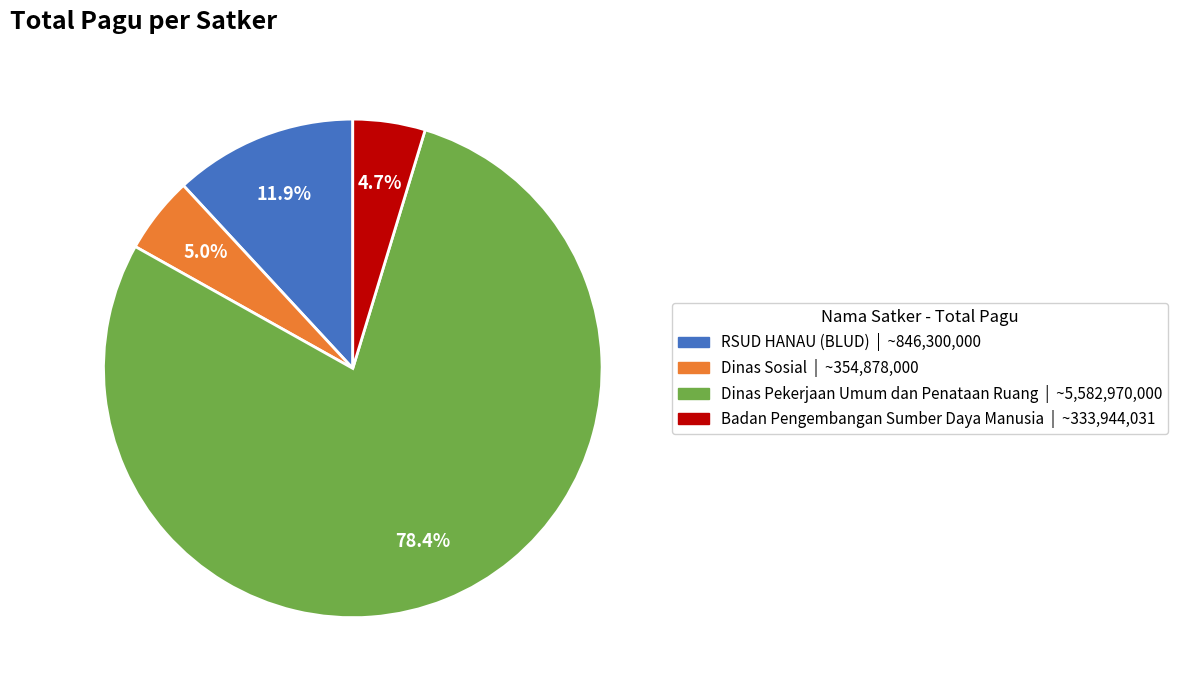

Is there a majority slice in this chart?

Yes